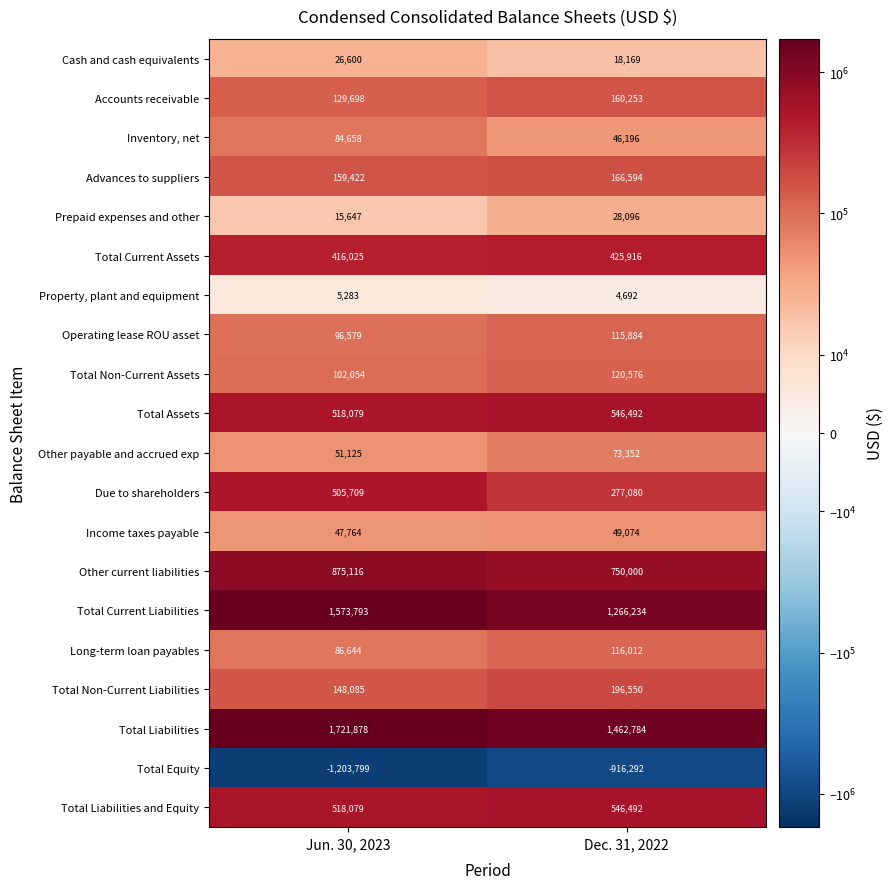

What is the lowest value of the Total Non-Current Liabilities series?

148085